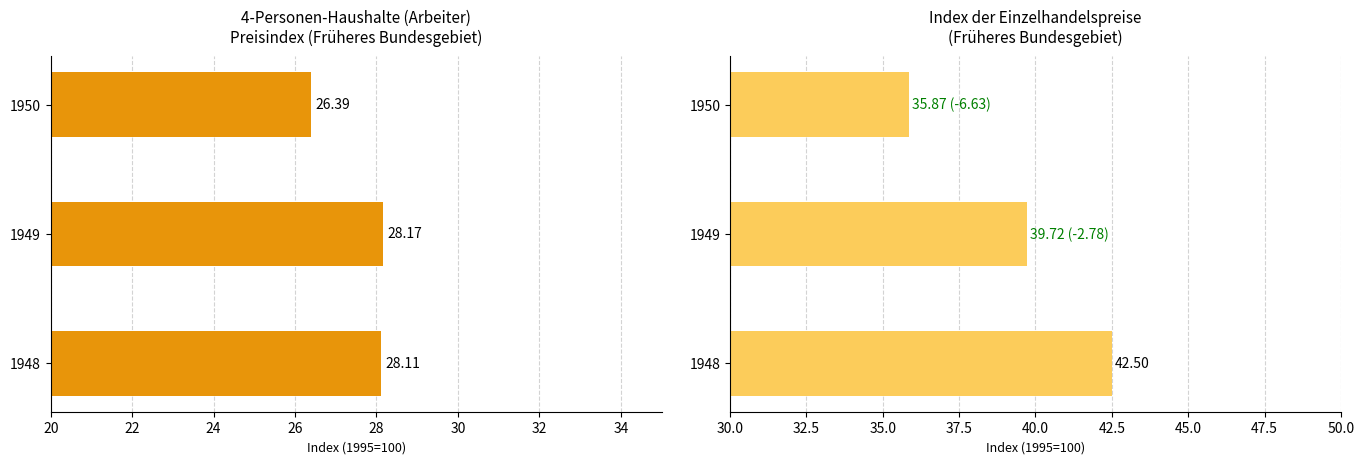

Reading right to left, list all the values displayed in this chart.

4-Personen-Haushalte (Arbeiter): 26.4	28.2	28.1
Index der Einzelhandelspreise: 35.9	39.7	42.5